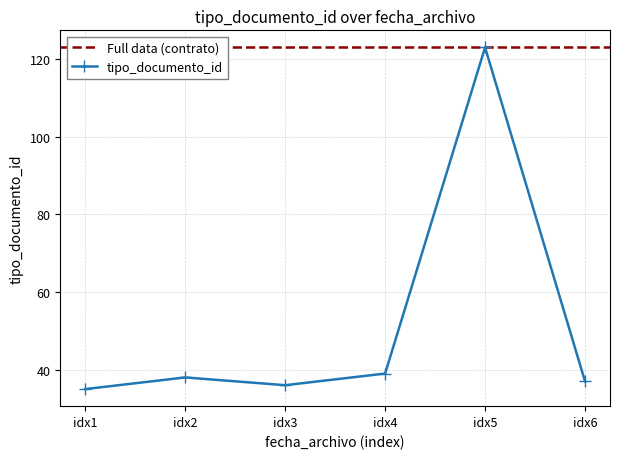

Does the chart display data point markers on the line(s)?

Yes